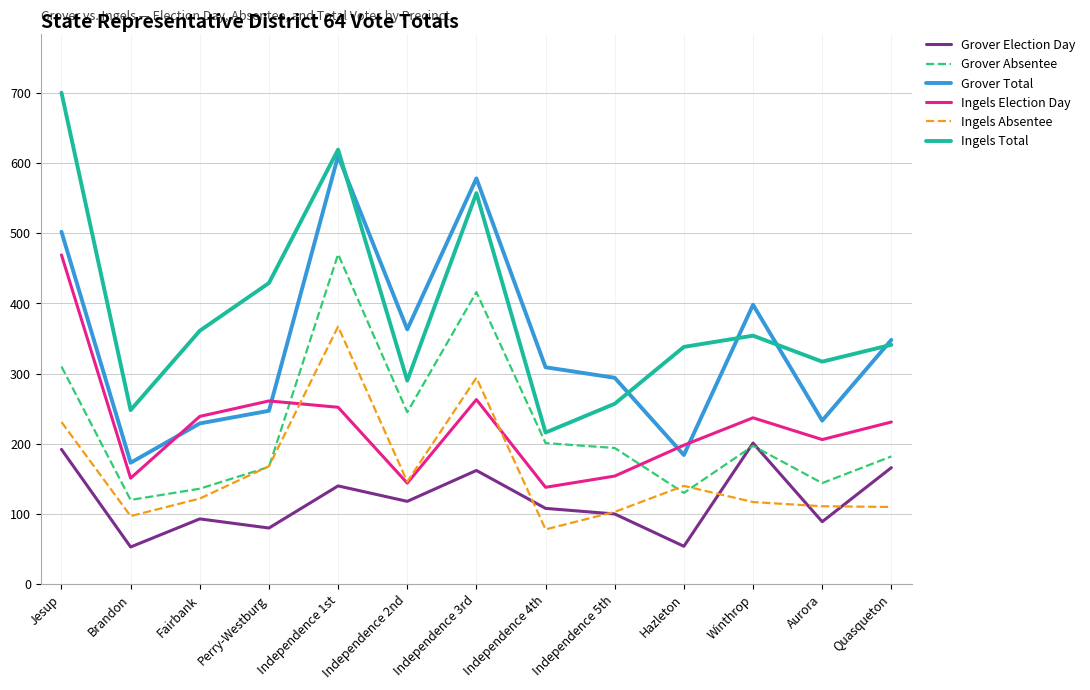

Where is Ingels Total nearest to the value 458?

Perry-Westburg